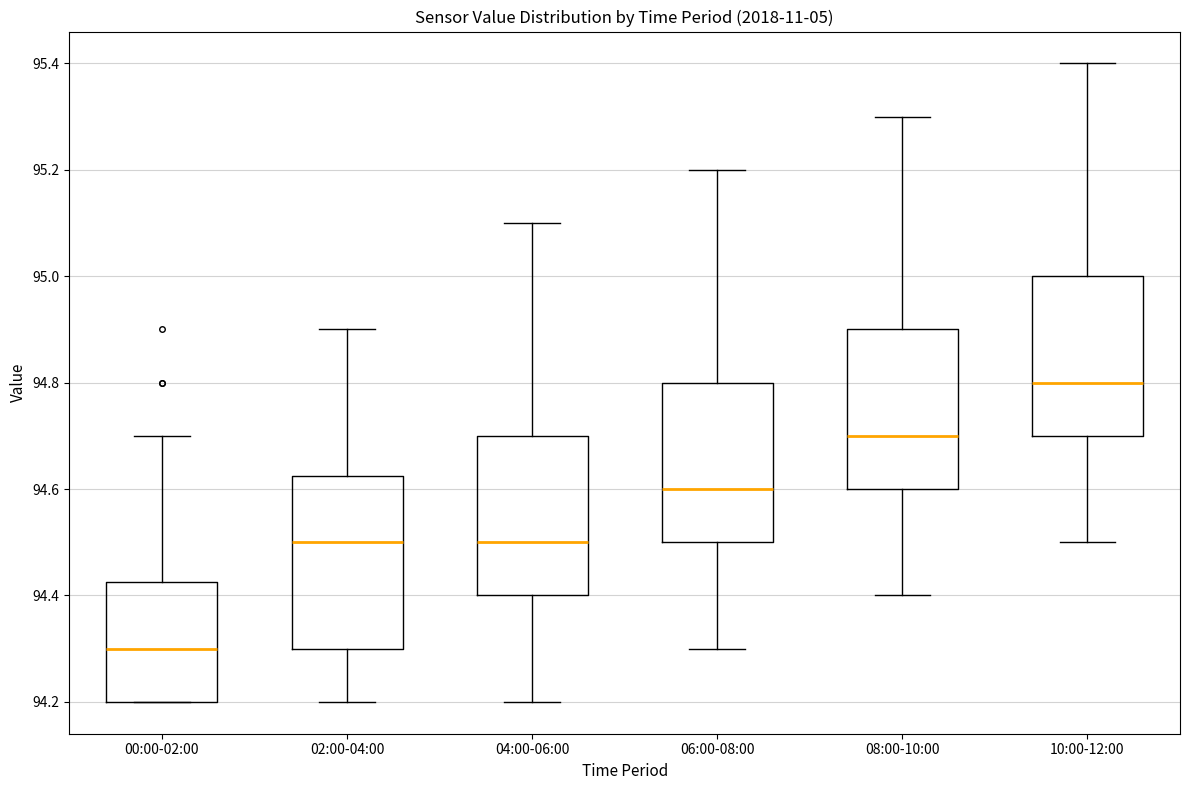

Reading left to right, read every box against the y-axis: the position of its median line, the range the box covers, and the ends of its whiskers. The values are not printed on the chart, so give them approximately, as read against the axis.

00:00-02:00: median 94.30, box 94.20 to 94.42, whiskers 94.20 to 94.70
02:00-04:00: median 94.50, box 94.30 to 94.62, whiskers 94.20 to 94.90
04:00-06:00: median 94.50, box 94.40 to 94.70, whiskers 94.20 to 95.10
06:00-08:00: median 94.60, box 94.50 to 94.80, whiskers 94.30 to 95.20
08:00-10:00: median 94.70, box 94.60 to 94.90, whiskers 94.40 to 95.30
10:00-12:00: median 94.80, box 94.70 to 95.00, whiskers 94.50 to 95.40